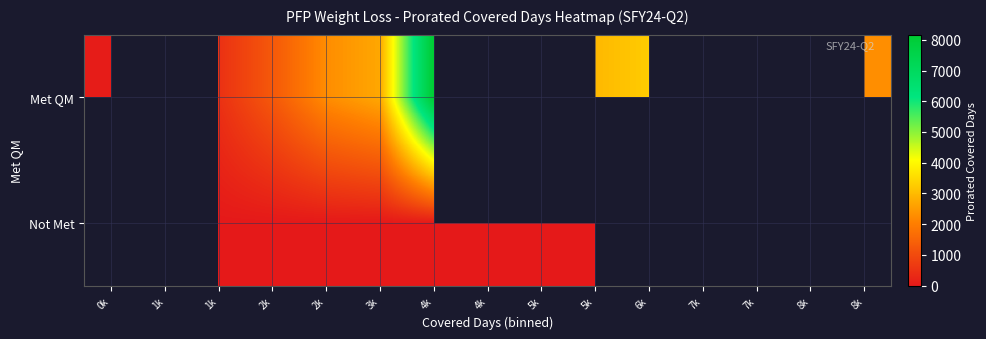

At which category is the sum across all series the highest?

4k